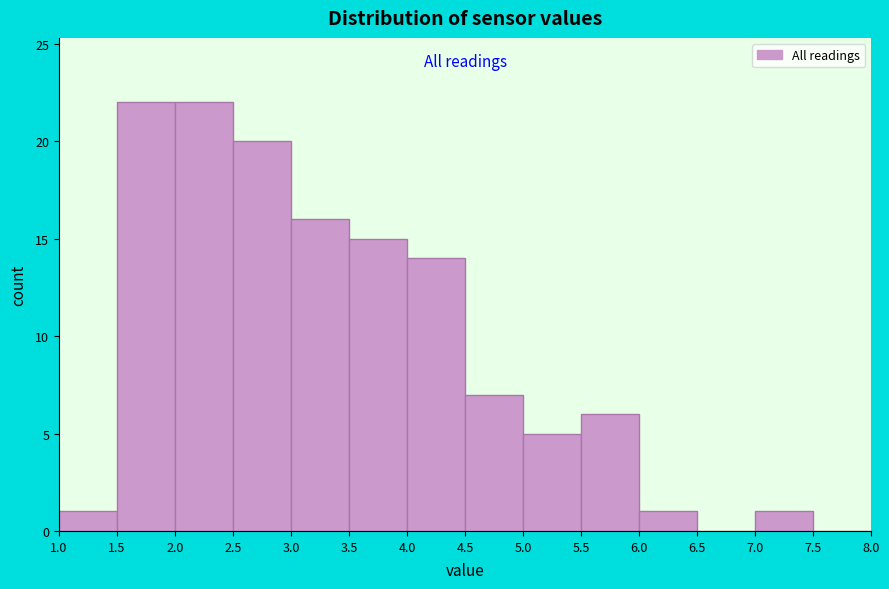

Reading left to right, transcribe this chart: for each bar, give the range it covers on the x-axis and its height. The values are not printed on the chart, so give them approximately, as read against the axis.

1.0 to 1.5: 1
1.5 to 2.0: 22
2.0 to 2.5: 22
2.5 to 3.0: 20
3.0 to 3.5: 16
3.5 to 4.0: 15
4.0 to 4.5: 14
4.5 to 5.0: 7
5.0 to 5.5: 5
5.5 to 6.0: 6
6.0 to 6.5: 1
6.5 to 7.0: 0
7.0 to 7.5: 1
7.5 to 8.0: 0